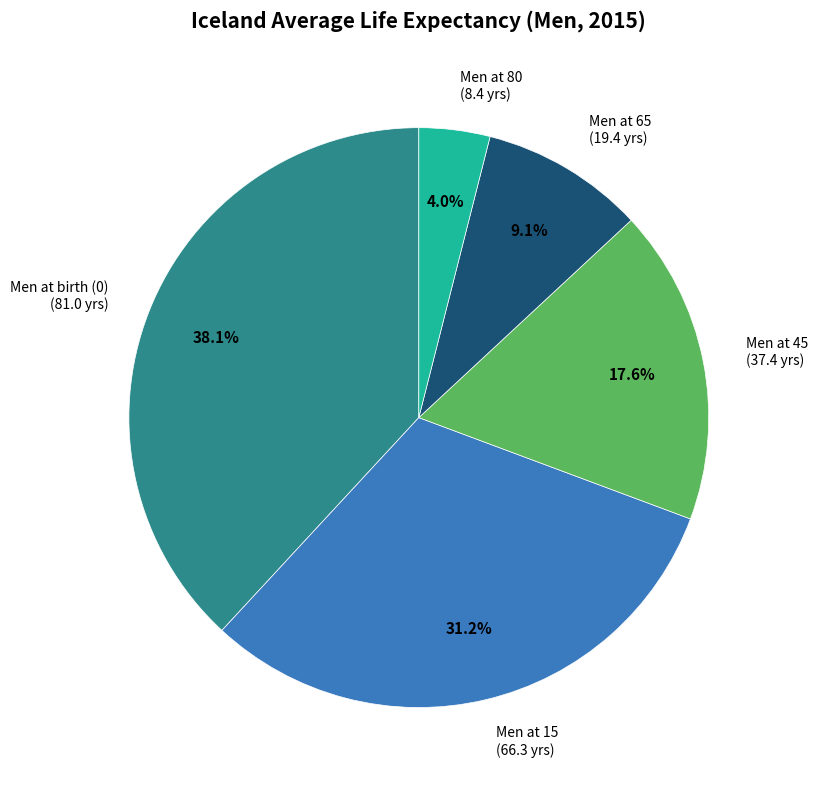

Does Men at 80 (8.4 yrs) account for over 50% of the chart?

No